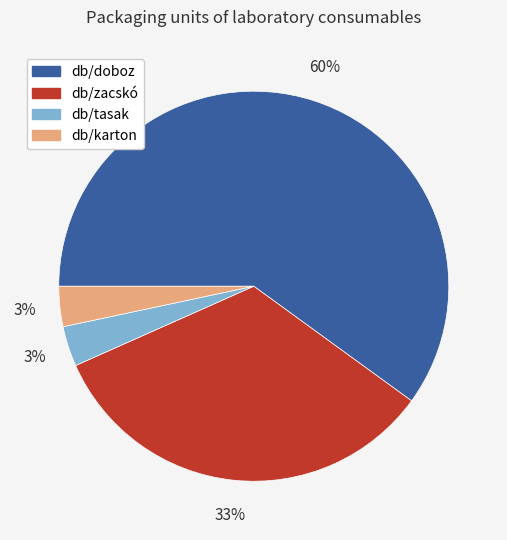

Is the sum of db/tasak and db/karton greater than half?

No